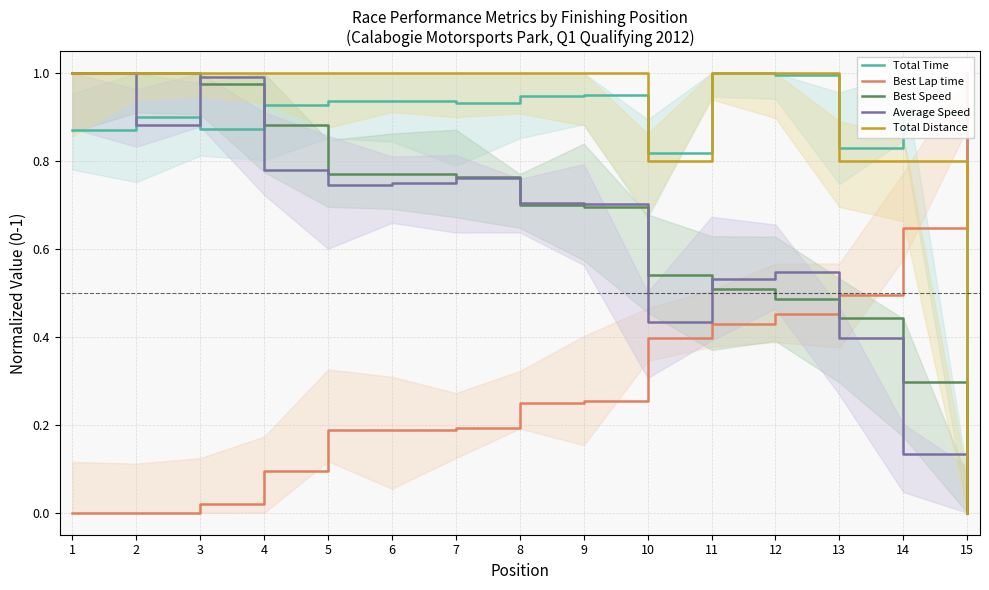

The value of Best Lap time at 12 is 0.7. True or false?

False